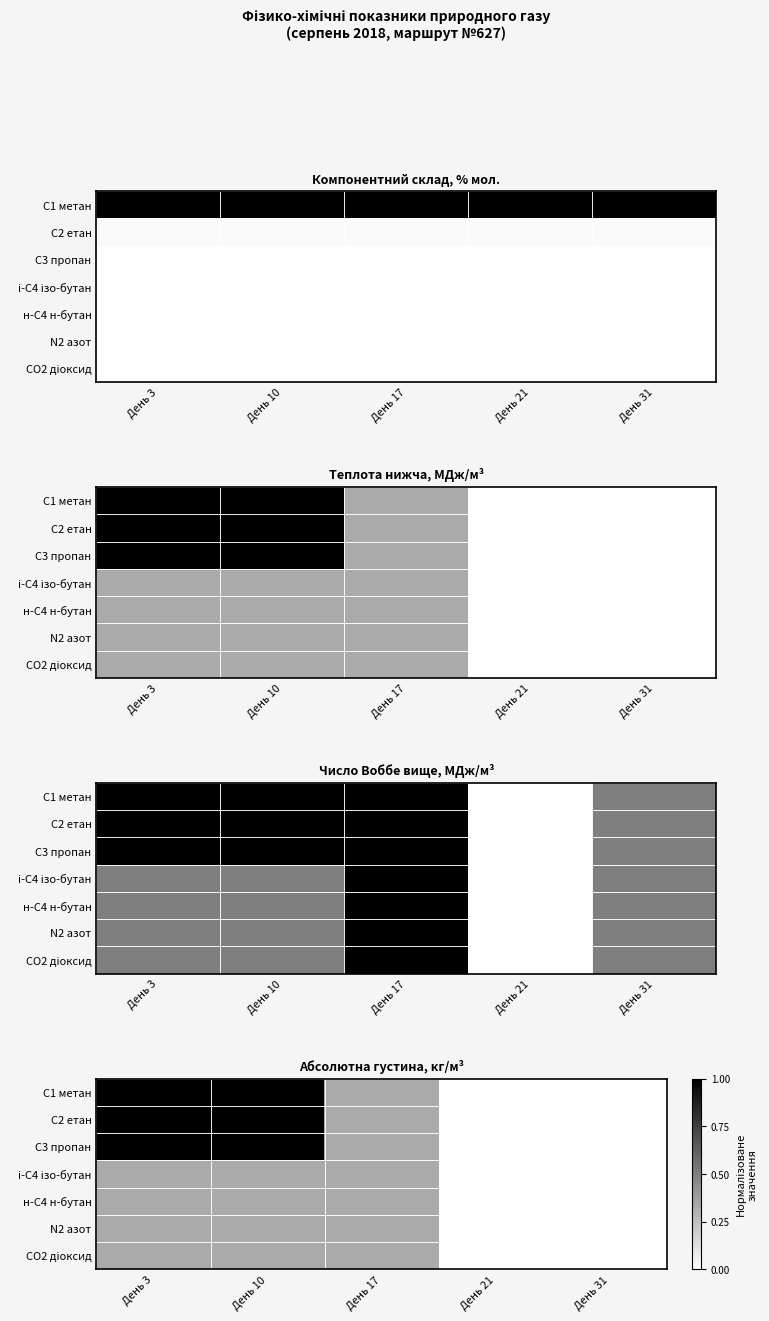

Which category has the highest value across all series?

День 3